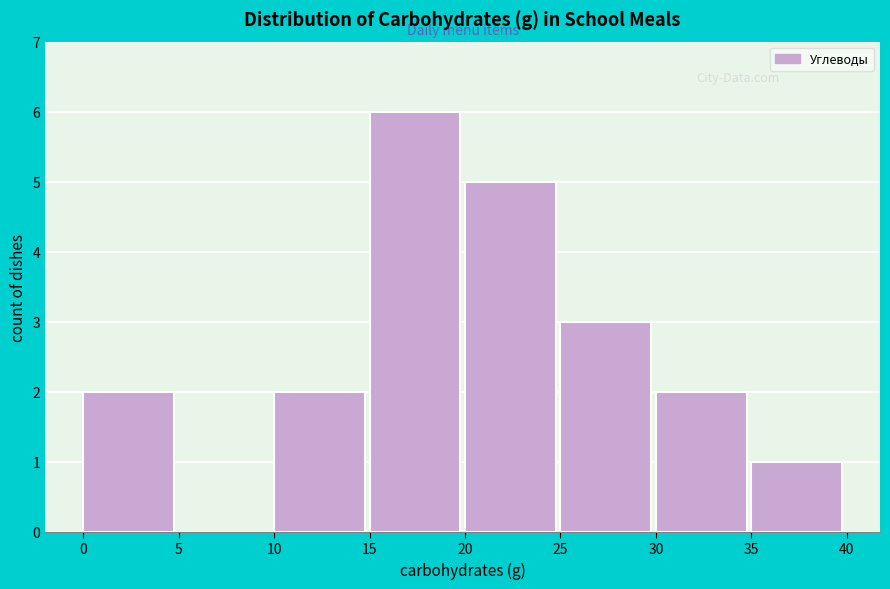

Reading left to right, transcribe this chart: for each bar, give the range it covers on the x-axis and its height. The values are not printed on the chart, so give them approximately, as read against the axis.

0 to 5: 2
5 to 10: 0
10 to 15: 2
15 to 20: 6
20 to 25: 5
25 to 30: 3
30 to 35: 2
35 to 40: 1